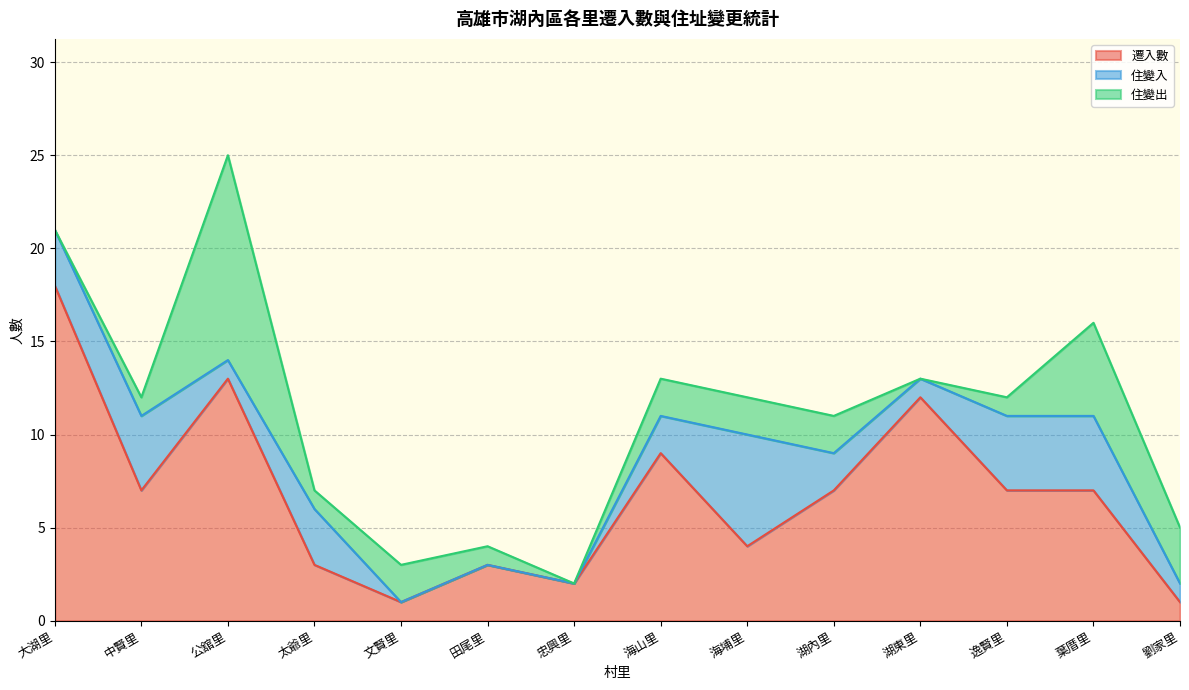

List the labels in order of 遷入數 value, largest first.

大湖里, 公舘里, 湖東里, 海山里, 中賢里, 湖內里, 逸賢里, 葉厝里, 海埔里, 太爺里, 田尾里, 忠興里, 文賢里, 劉家里